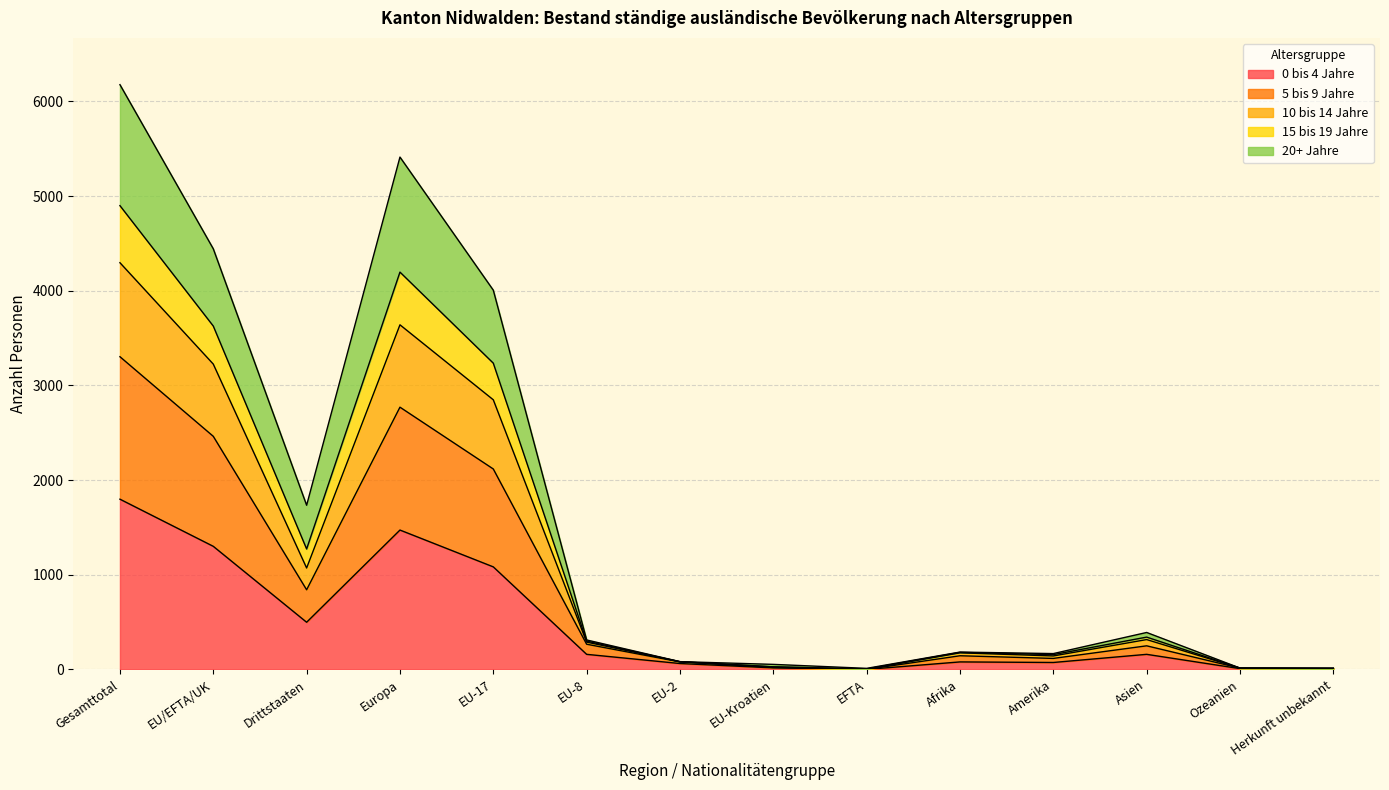

Is it true that 0 bis 4 Jahre equals 1209 at Gesamttotal?

False